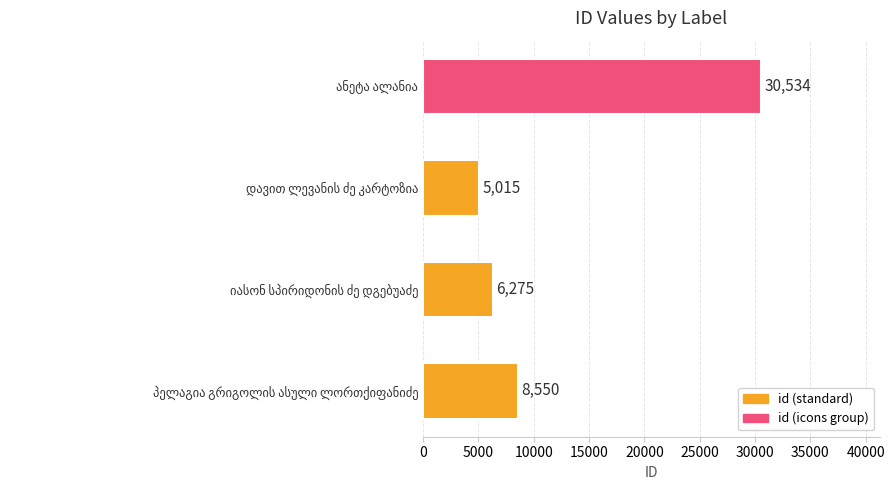

Are the bars horizontal?

Yes